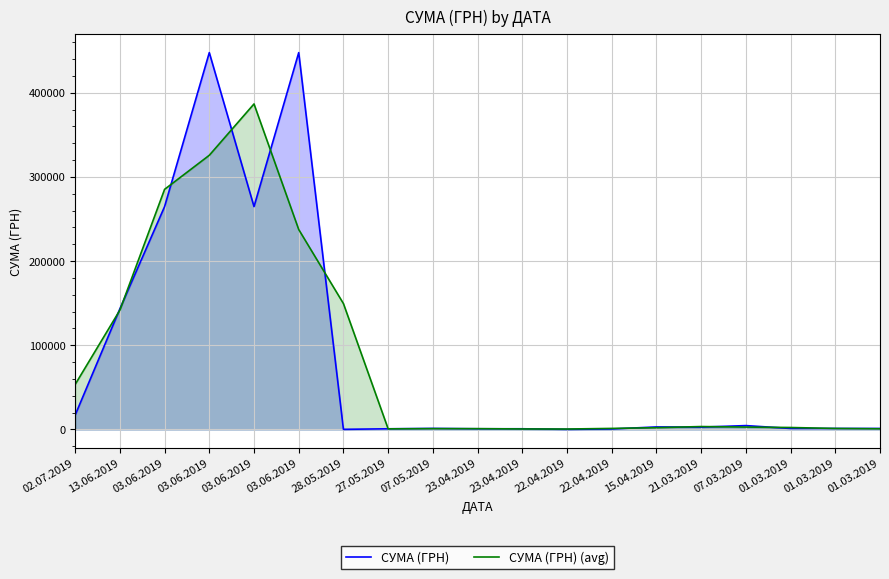

Does the chart display data point markers on the line(s)?

No